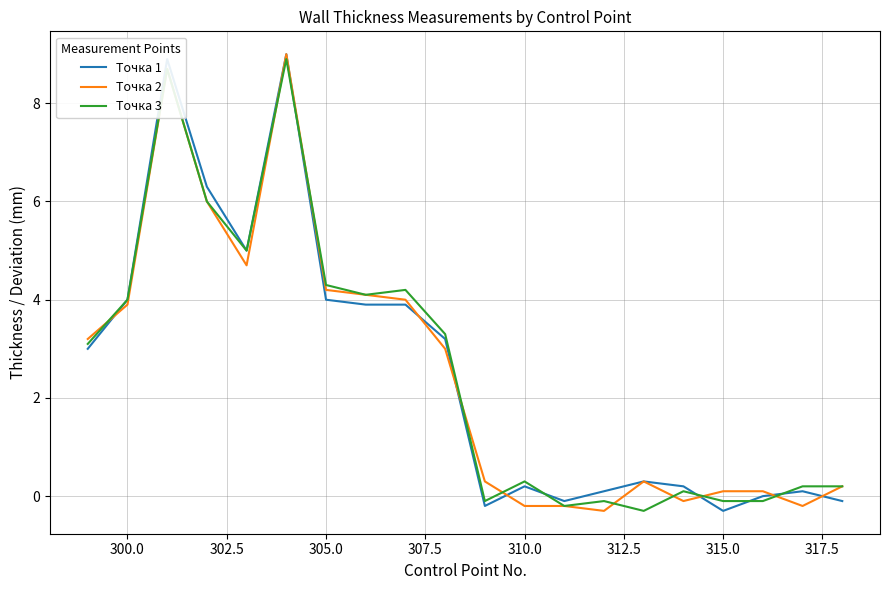

Does the chart have visible grid lines?

Yes